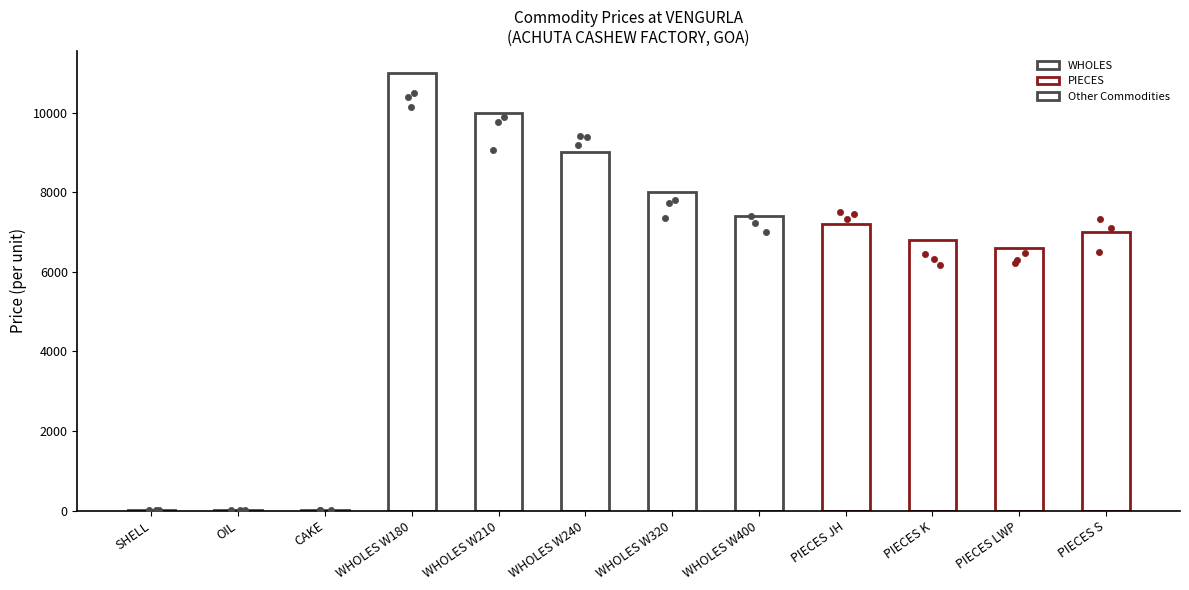

Which has a higher value, PIECES LWP or CAKE?

PIECES LWP